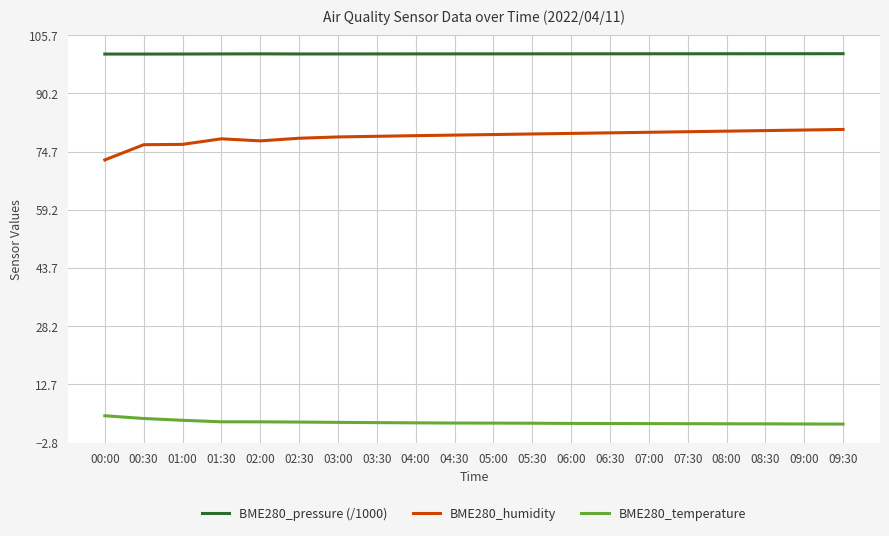

Rank the series at 01:00 from lowest to highest value.

BME280_temperature, BME280_humidity, BME280_pressure (/1000)